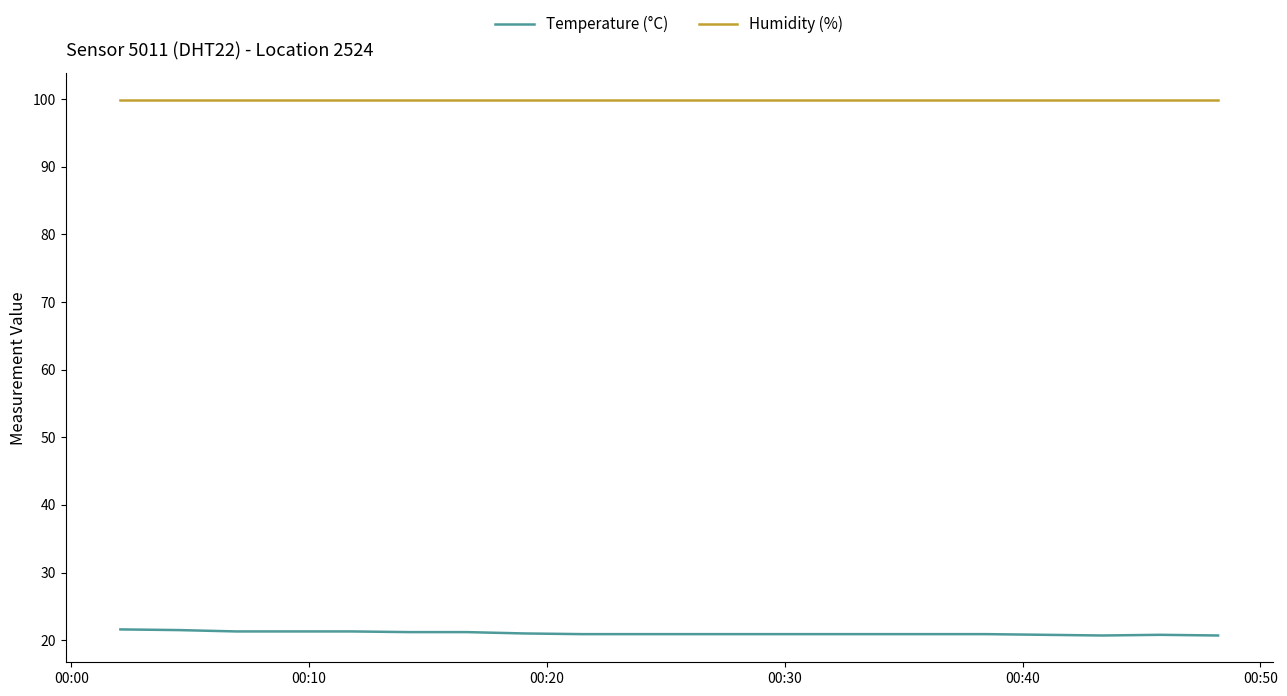

True or false: Temperature (°C) and Humidity (%) cross at least once.

False